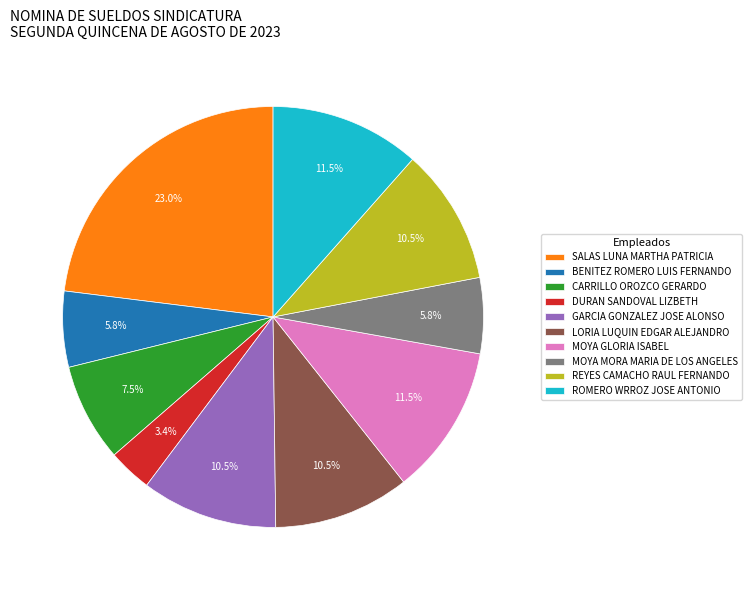

To the nearest percent, what is the combined percentage of CARRILLO OROZCO GERARDO and GARCIA GONZALEZ JOSE ALONSO?

18%